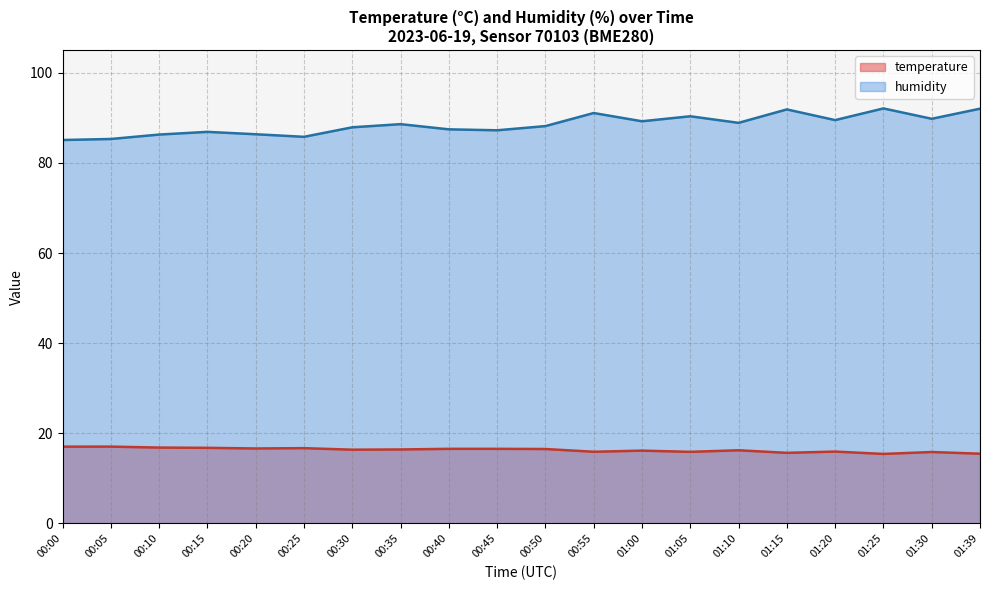

Rank the series by their average value, from lowest to highest.

temperature, humidity